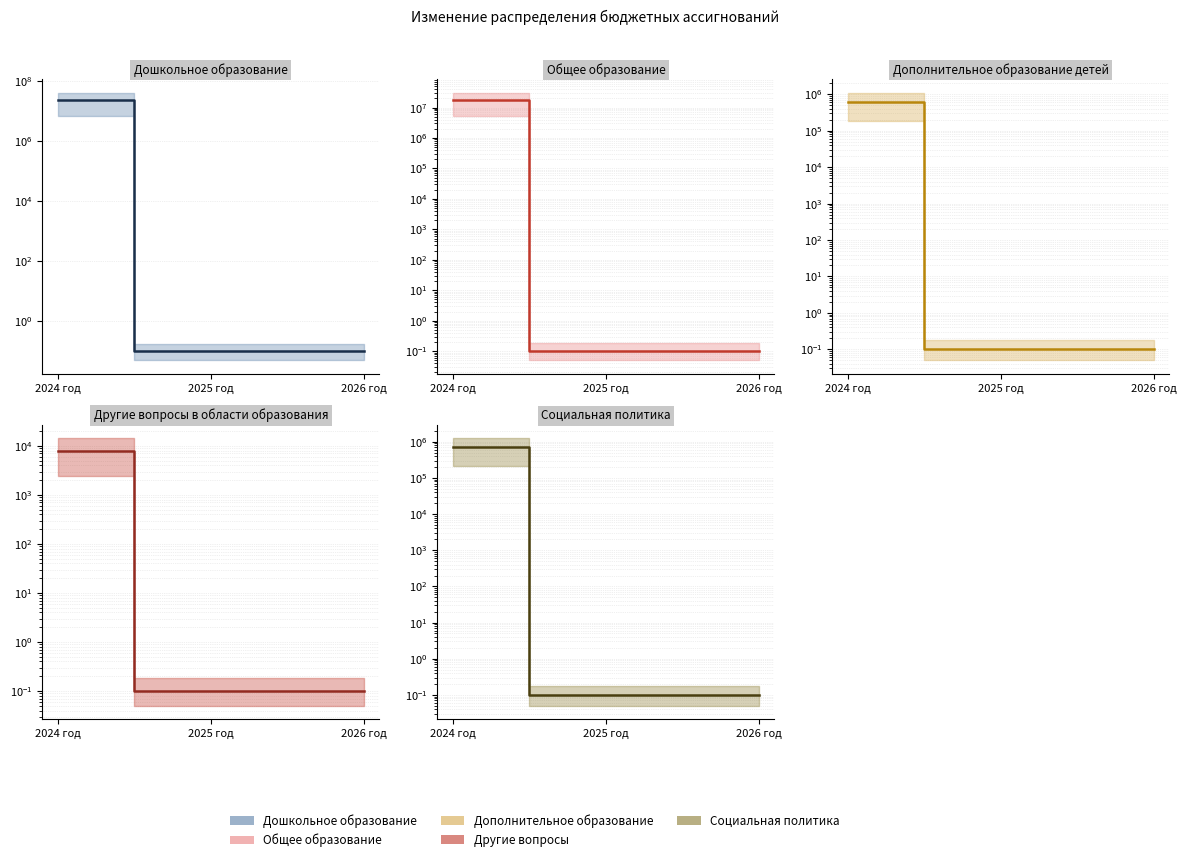

Which category has the lowest value in the Другие вопросы в области образования series?

2025 год